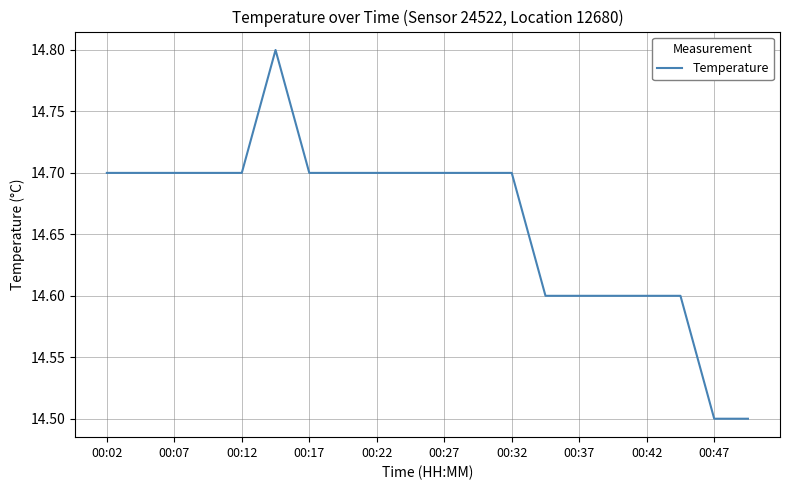

What is the maximum value shown in the chart?

14.8